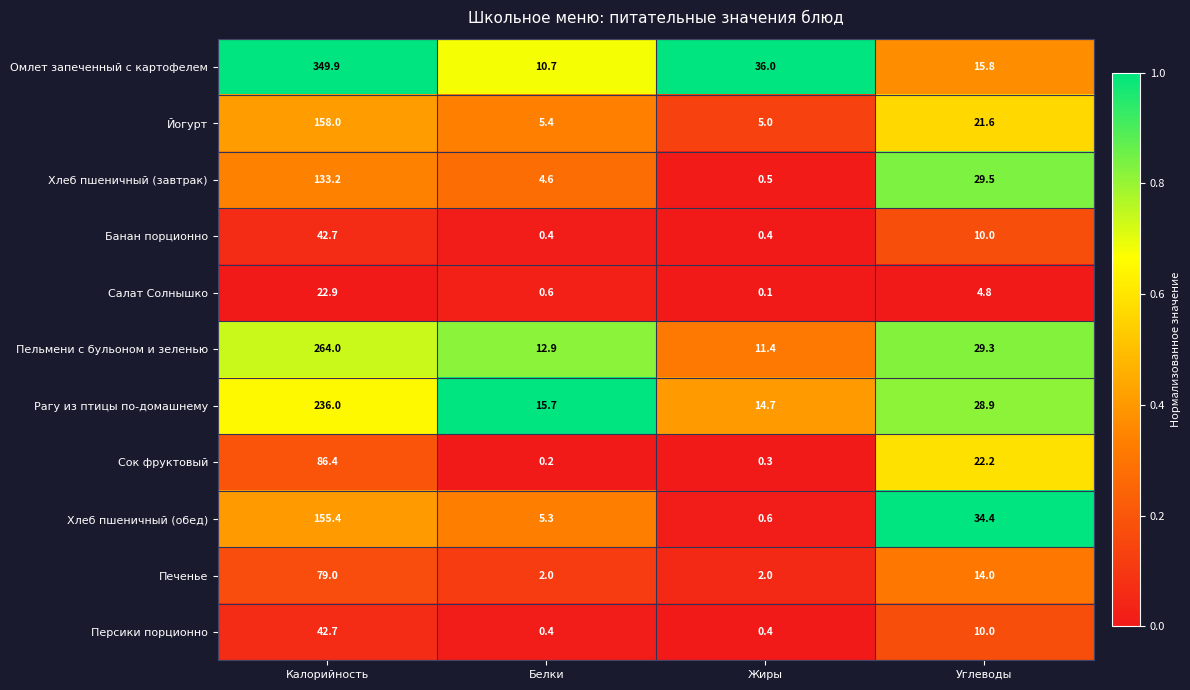

What is the total value across all series at Калорийность?

1570.2